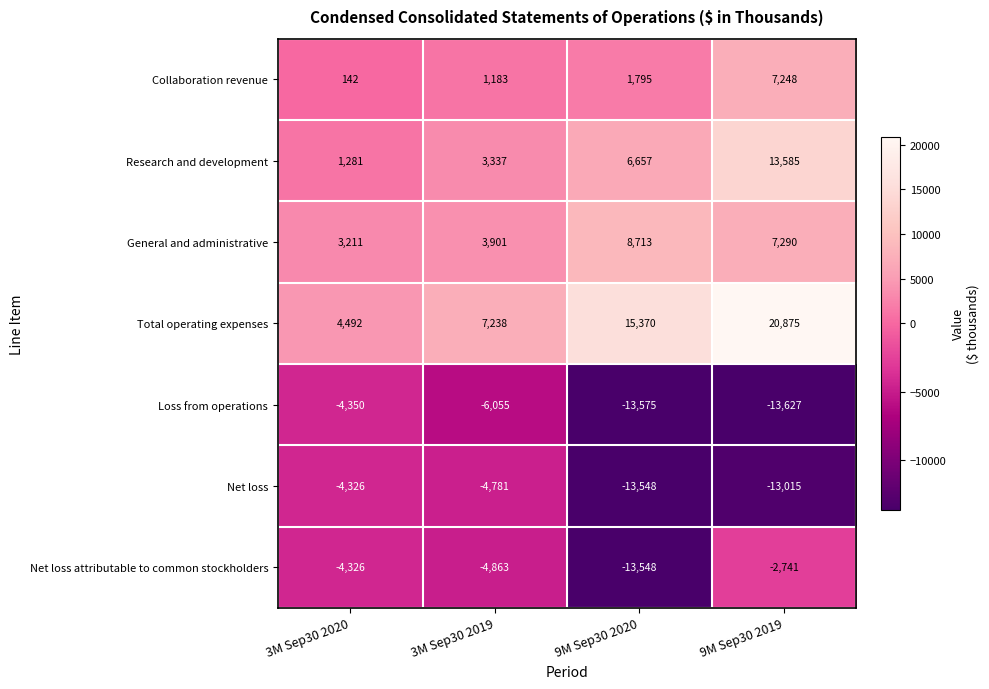

Count the number of data series in this chart.

7